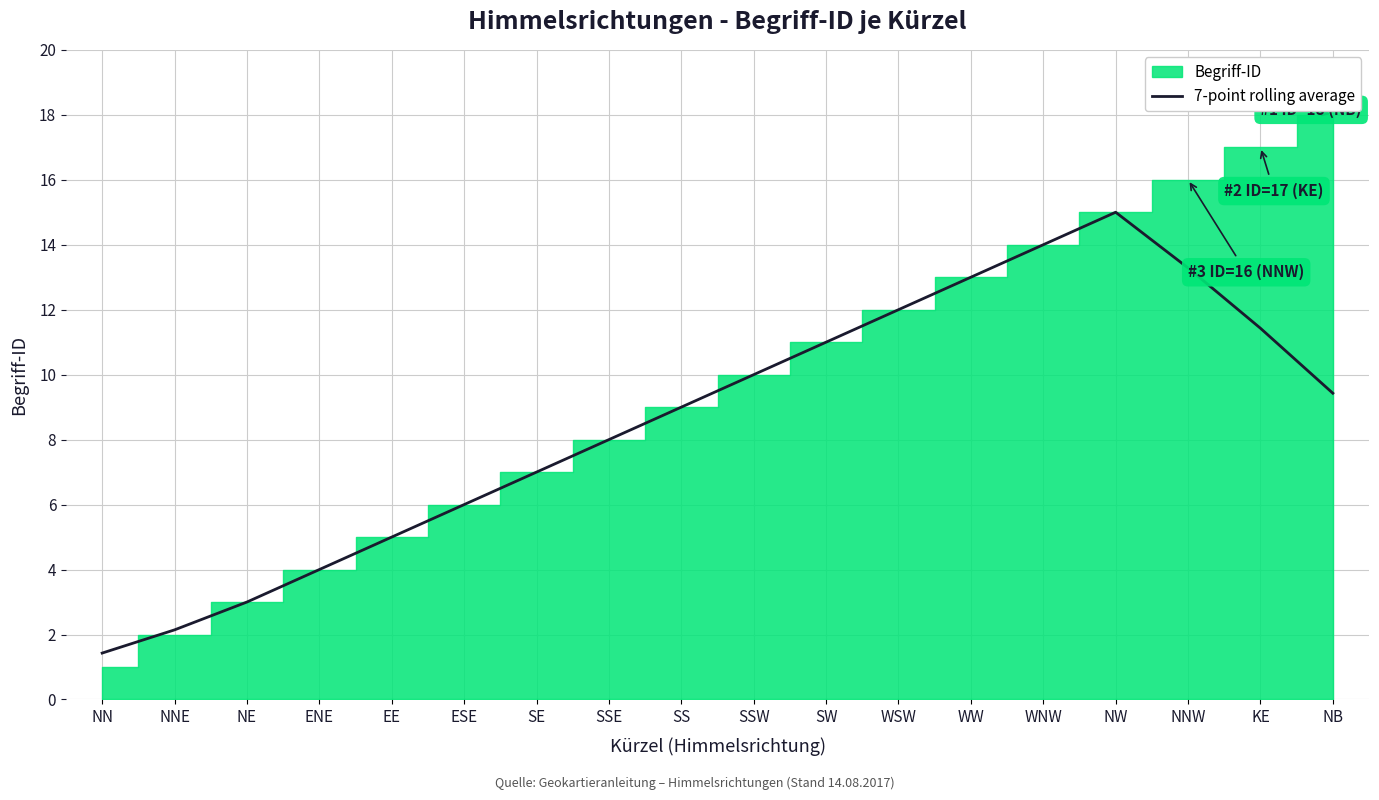

What is the maximum value for 7-point rolling average?

15.0